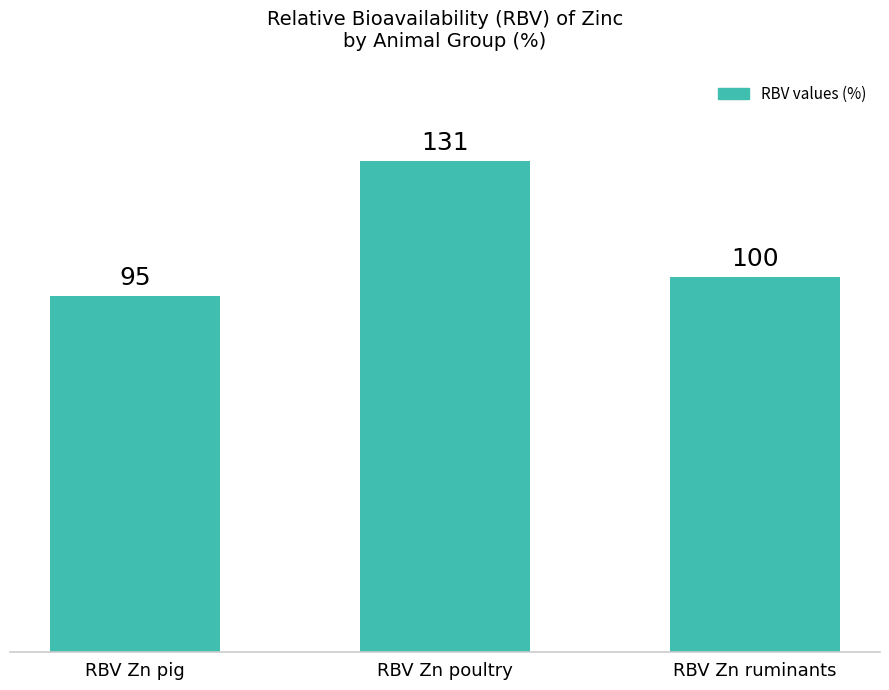

Reading left to right, what are all the values shown in this chart?

RBV Zn pig=95	RBV Zn poultry=131	RBV Zn ruminants=100